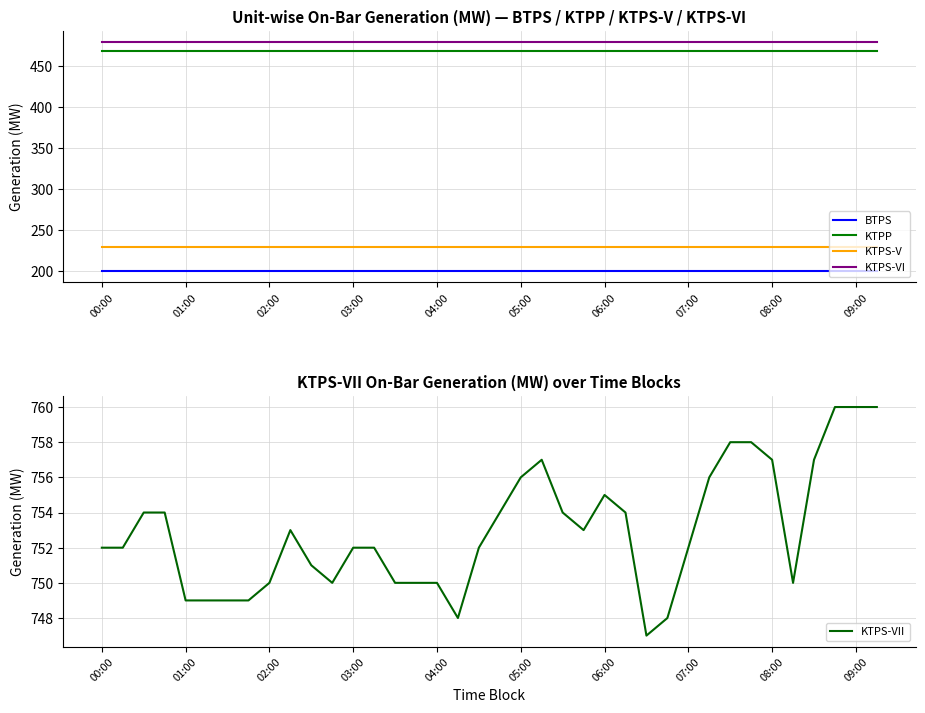

How many lines are shown in the chart?

5